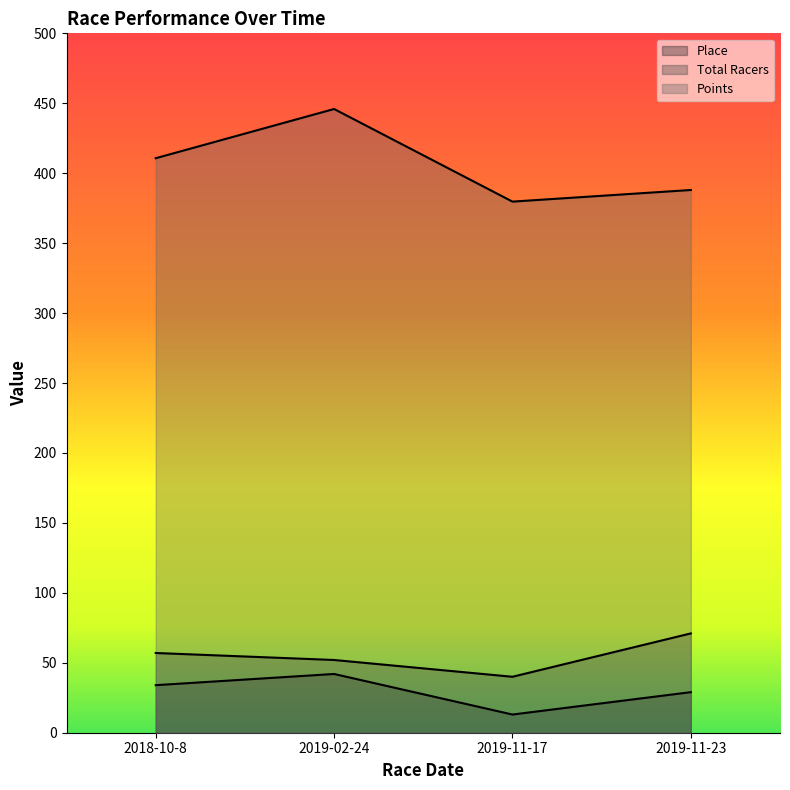

What is the label of the 3rd point from the right?

2019-02-24